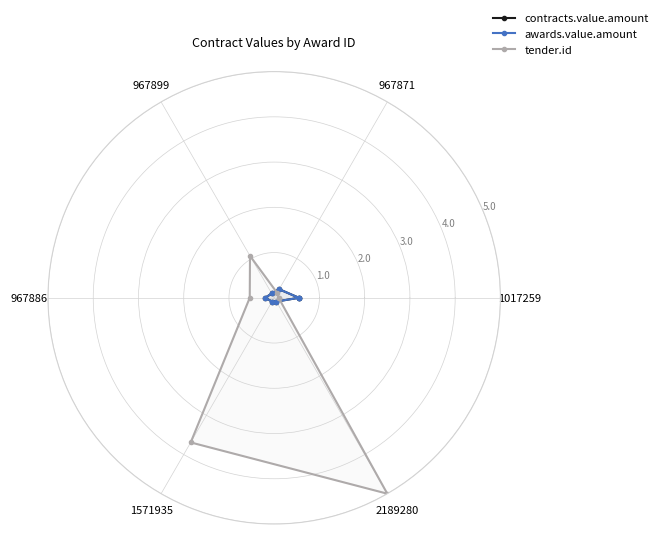

Where is tender.id nearest to the value 2?

967899